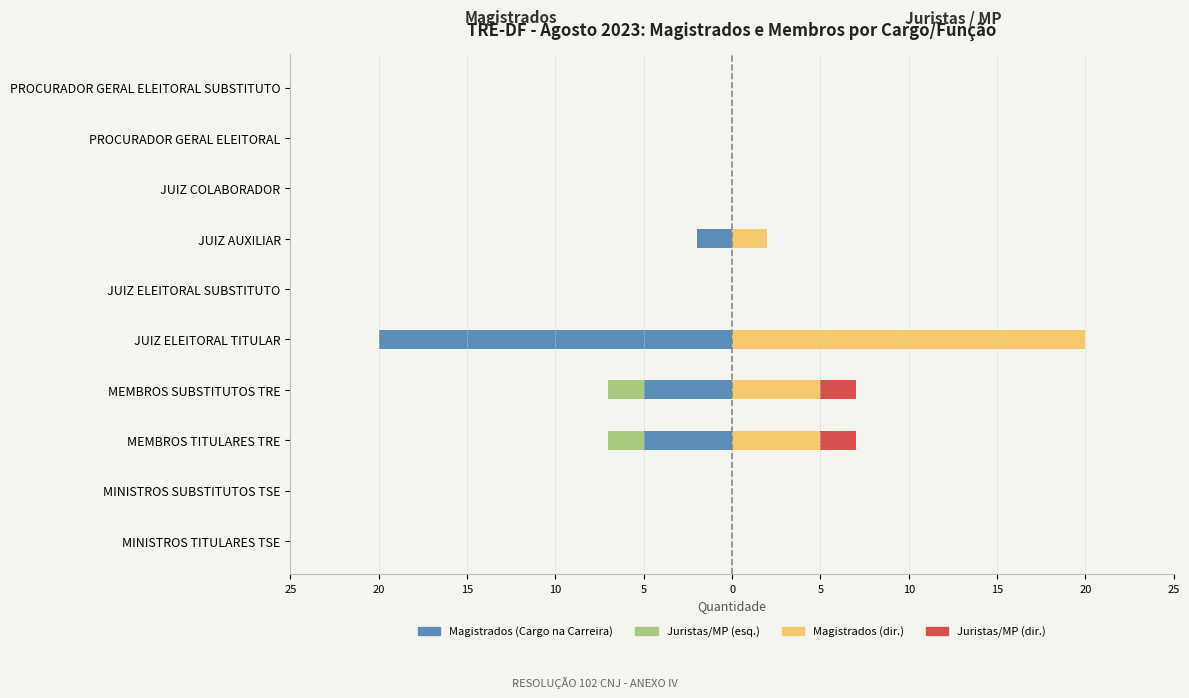

What is the value of the Juristas/MP (esquerda) bar at the 3rd from the left?

-2